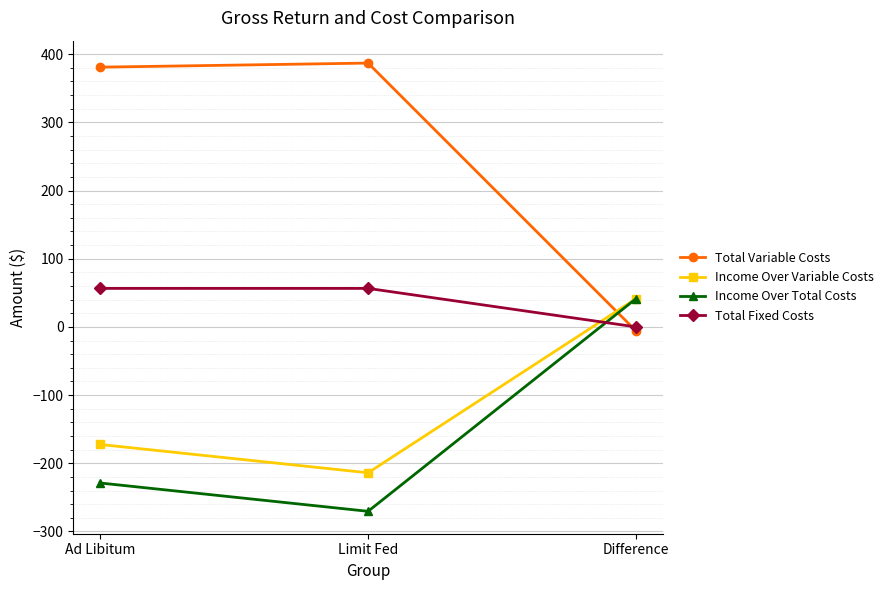

Which series has the largest total across all categories?

Total Variable Costs